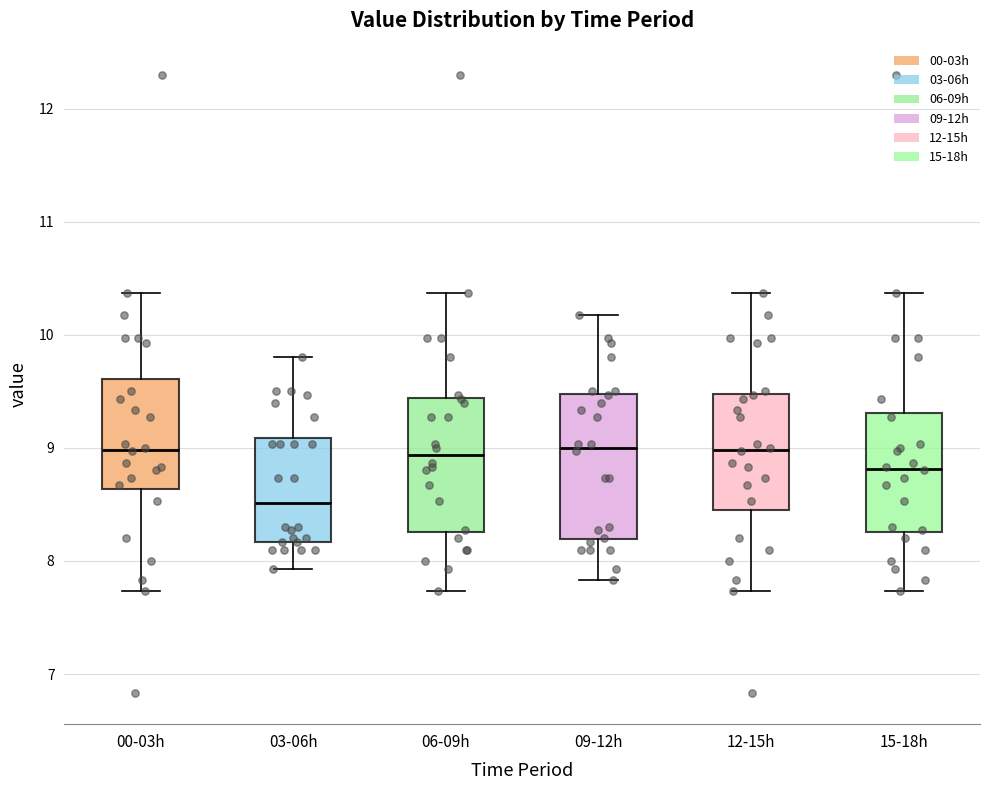

Reading left to right, transcribe this box plot: for each box, give where its median line is, the range the box spans, and where its two whiskers end, as read against the y-axis. The values are not printed on the chart, so give them approximately, as read against the axis.

00-03h: median 9.0, box 8.6 to 9.6, whiskers 7.7 to 10.4
03-06h: median 8.5, box 8.2 to 9.1, whiskers 7.9 to 9.8
06-09h: median 8.9, box 8.3 to 9.4, whiskers 7.7 to 10.4
09-12h: median 9.0, box 8.2 to 9.5, whiskers 7.8 to 10.2
12-15h: median 9.0, box 8.4 to 9.5, whiskers 7.7 to 10.4
15-18h: median 8.8, box 8.3 to 9.3, whiskers 7.7 to 10.4